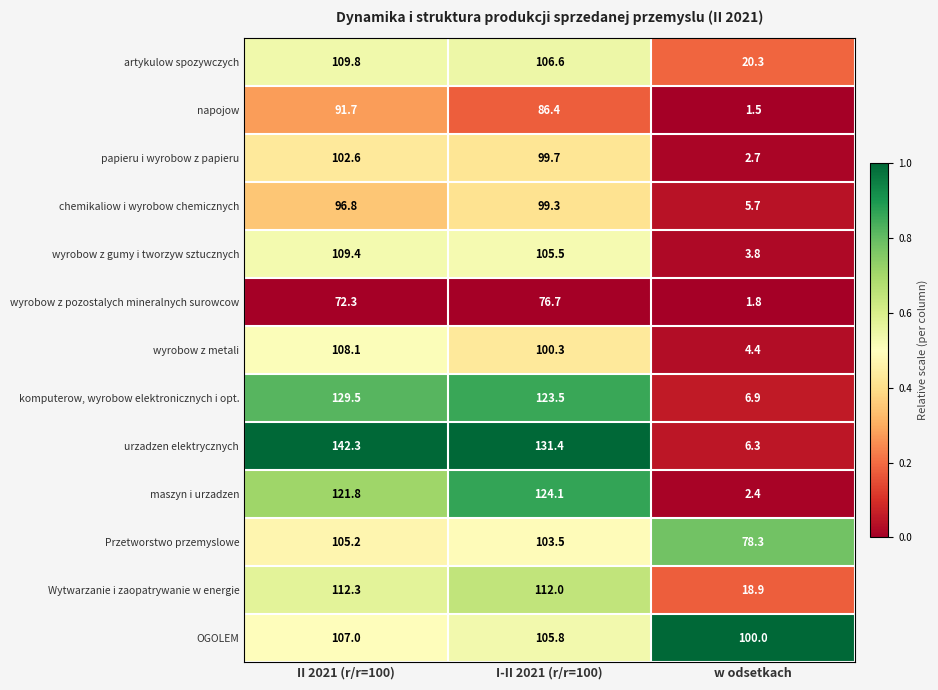

Count the number of data series in this chart.

13